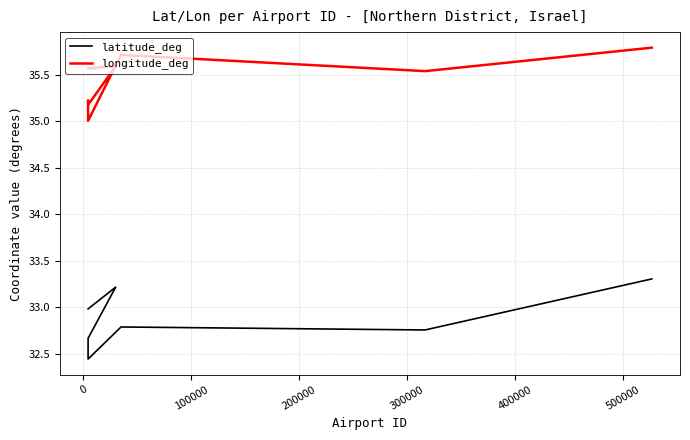

What are all the series names shown in the legend?

latitude_deg, longitude_deg